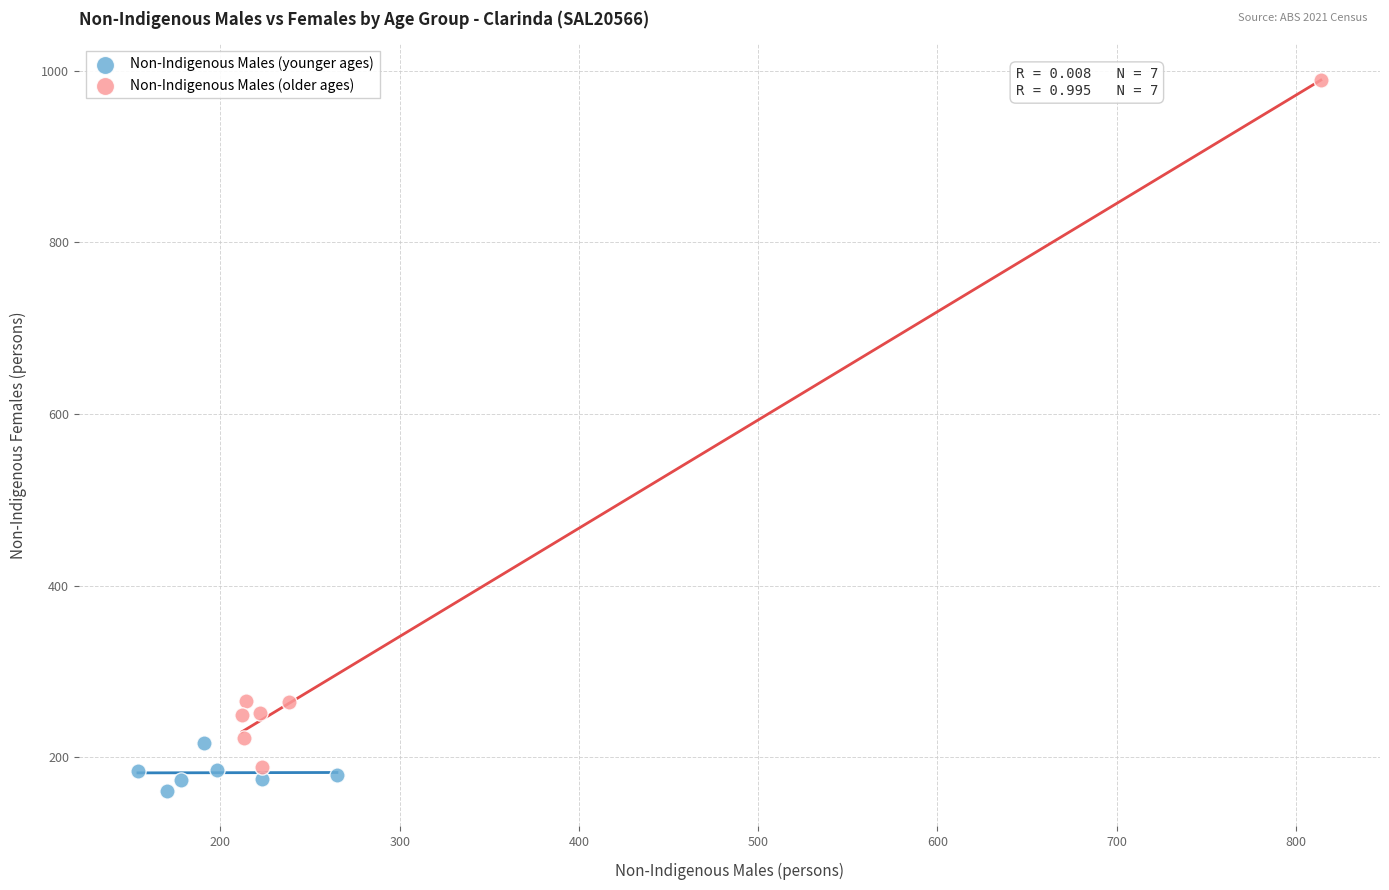

Which series contains the highest Y value?

Non-Indigenous Males (older ages)